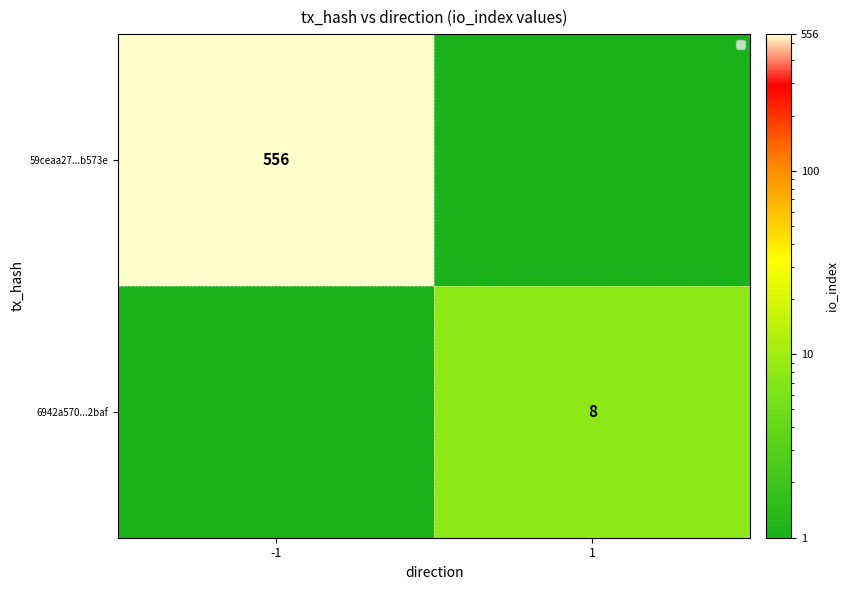

Is it true that 6942a570...2baf equals 13.8 at 1?

False